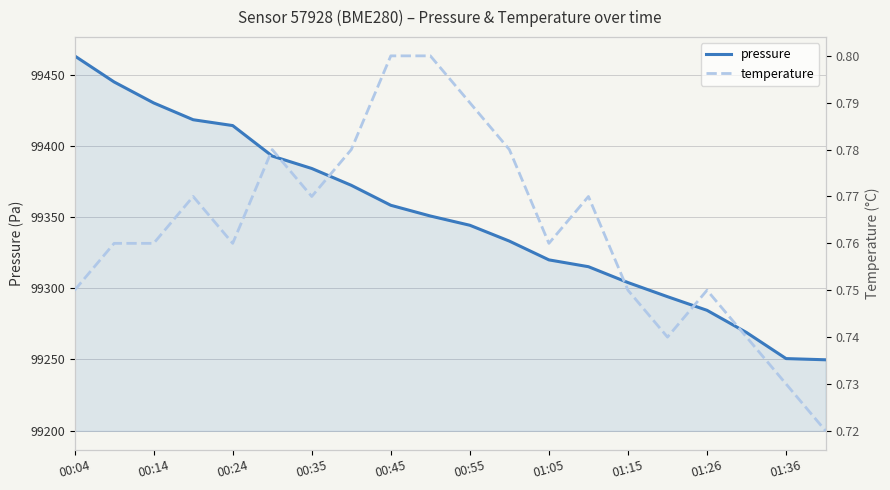

Is it true that temperature equals 1.2 at 17?

False